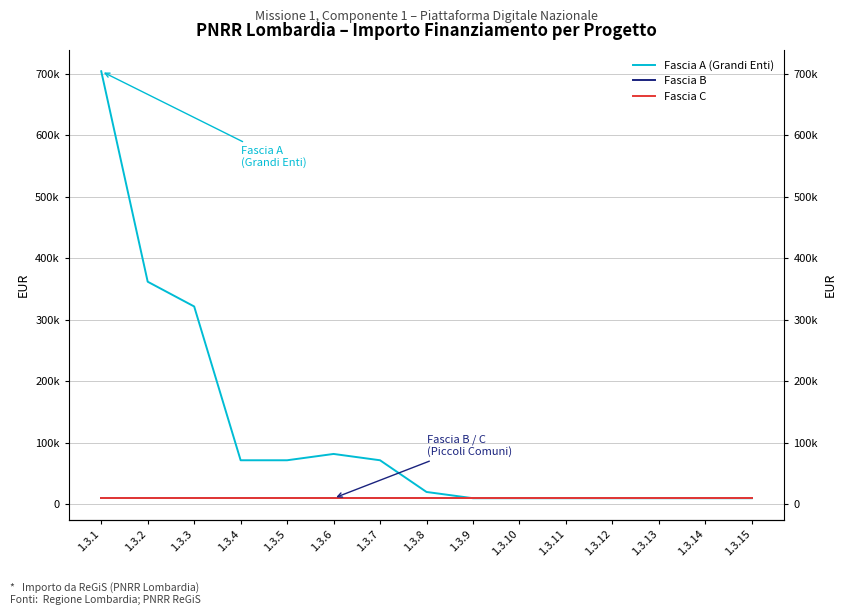

Reading left to right, list all the values displayed in this chart.

Fascia A (Grandi Enti): 1.3.1=704421.9	1.3.2=362202.8	1.3.3=321958.0	1.3.4=71885.4	1.3.5=71885.4	1.3.6=82154.8	1.3.7=71885.4	1.3.8=20344.0	1.3.9=10172.0	1.3.10=10172.0	1.3.11=10172.0	1.3.12=10172.0	1.3.13=10172.0	1.3.14=10172.0	1.3.15=10172.0
Fascia B: 1.3.1=10172.0	1.3.2=10172.0	1.3.3=10172.0	1.3.4=10172.0	1.3.5=10172.0	1.3.6=10172.0	1.3.7=10172.0	1.3.8=10172.0	1.3.9=10172.0	1.3.10=10172.0	1.3.11=10172.0	1.3.12=10172.0	1.3.13=10172.0	1.3.14=10172.0	1.3.15=10172.0
Fascia C: 1.3.1=10172.0	1.3.2=10172.0	1.3.3=10172.0	1.3.4=10172.0	1.3.5=10172.0	1.3.6=10172.0	1.3.7=10172.0	1.3.8=10172.0	1.3.9=10172.0	1.3.10=10172.0	1.3.11=10172.0	1.3.12=10172.0	1.3.13=10172.0	1.3.14=10172.0	1.3.15=10172.0